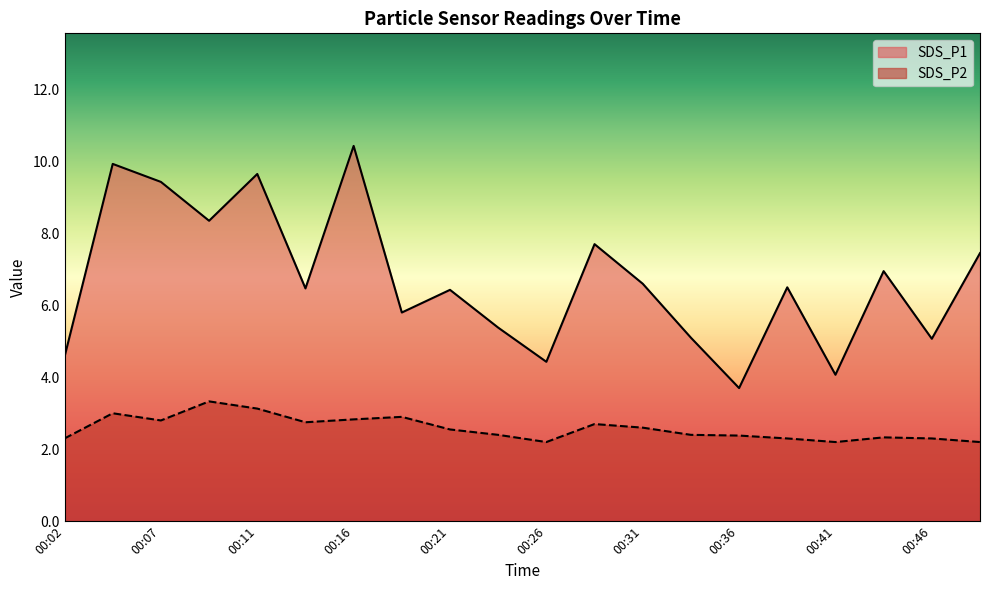

Which has a higher value, 00:46 or 00:07?

00:07